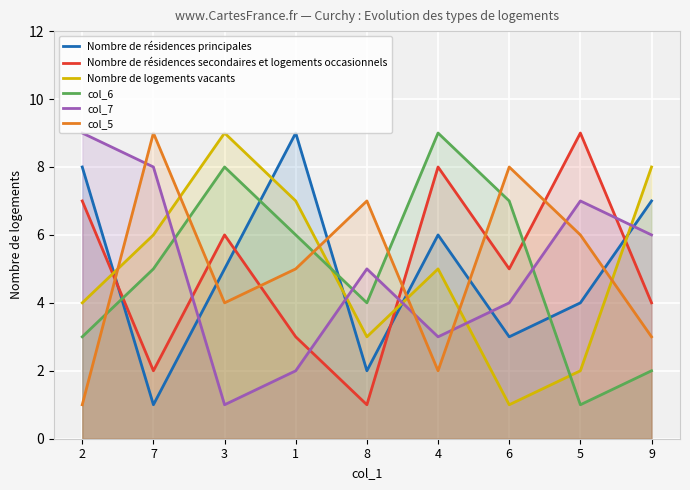

At which label does Nombre de logements vacants reach its minimum?

6